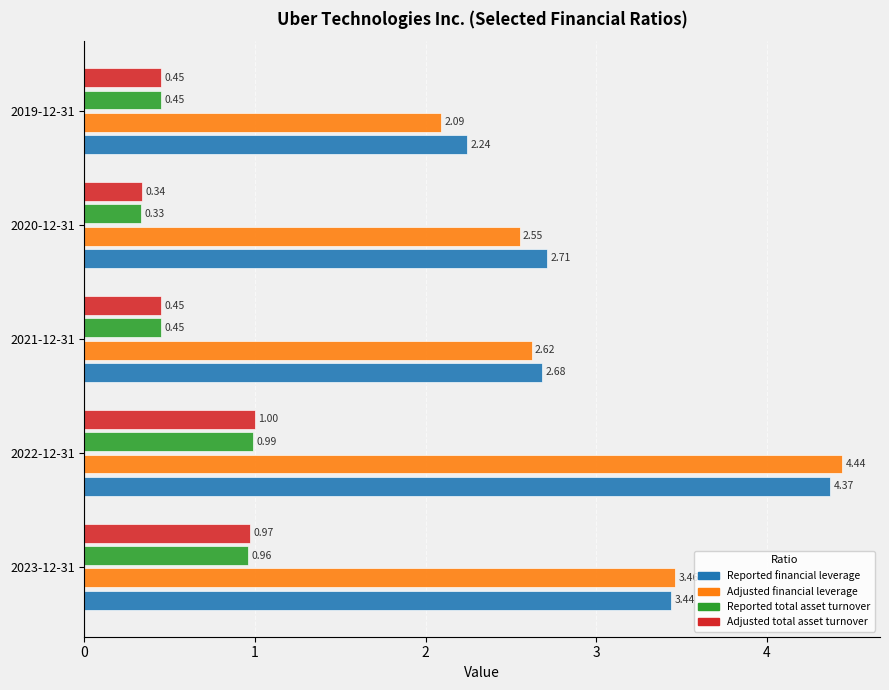

Which series has the largest total across all categories?

Reported financial leverage